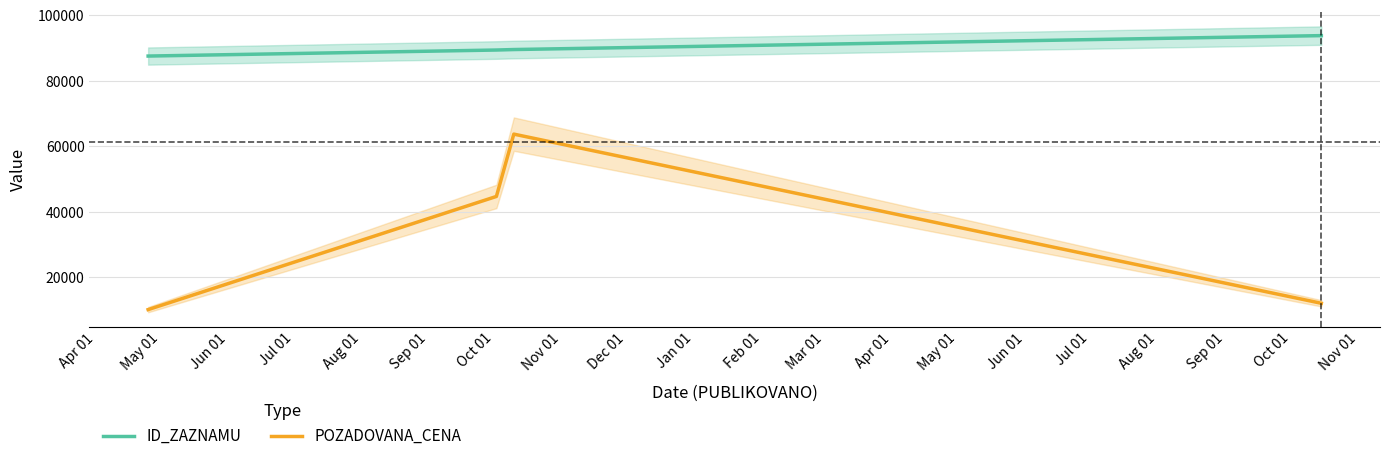

What is the difference between the maximum and minimum values in the ID_ZAZNAMU series?

6241